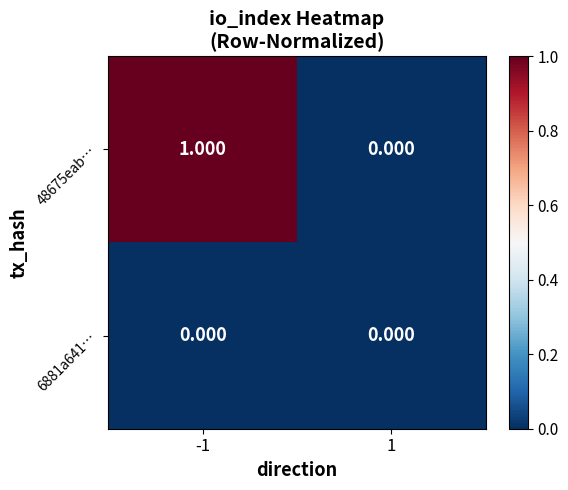

Is the value of 6881a641… at -1 greater than the value of 48675eab… at -1?

No